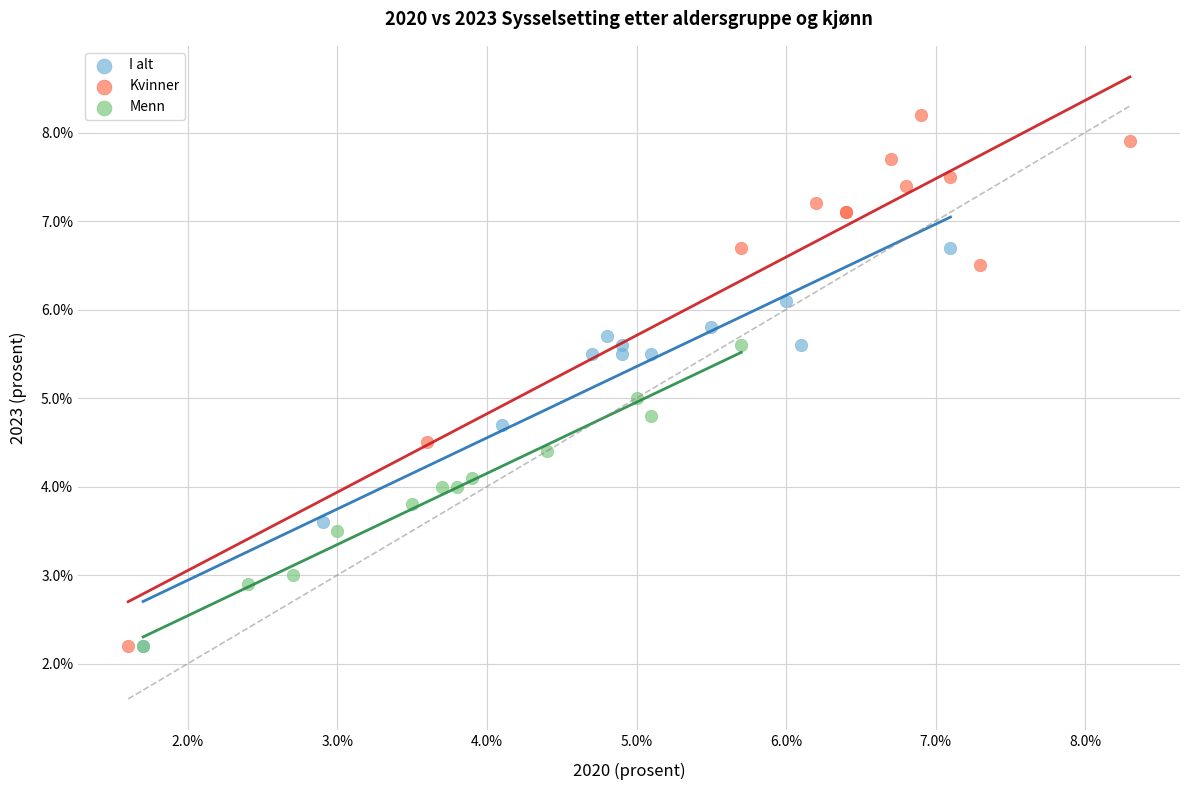

Which series contains the highest Y value?

Kvinner